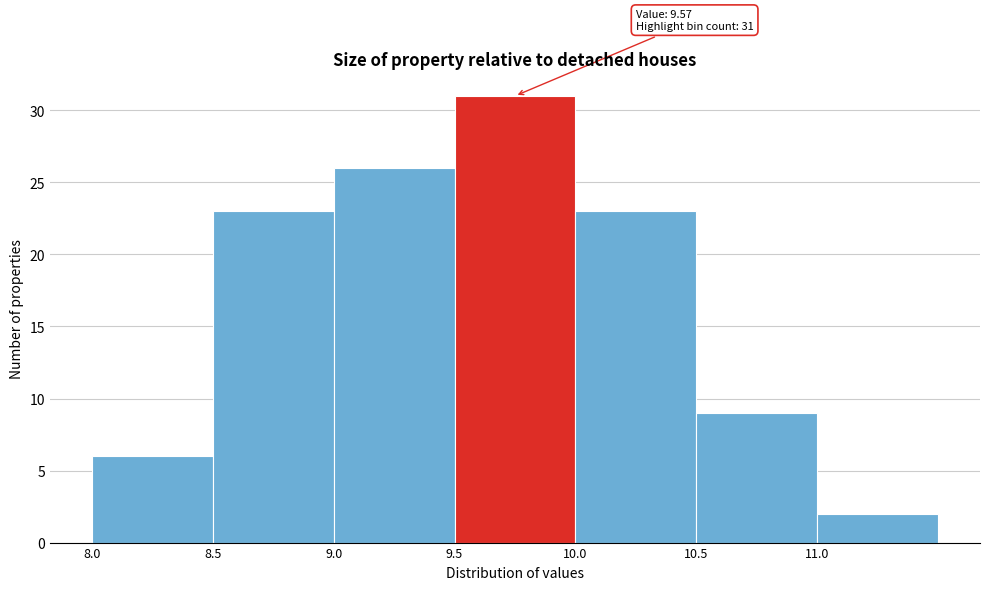

Over which range of the x-axis is the bar tallest?

9.5 to 10.0